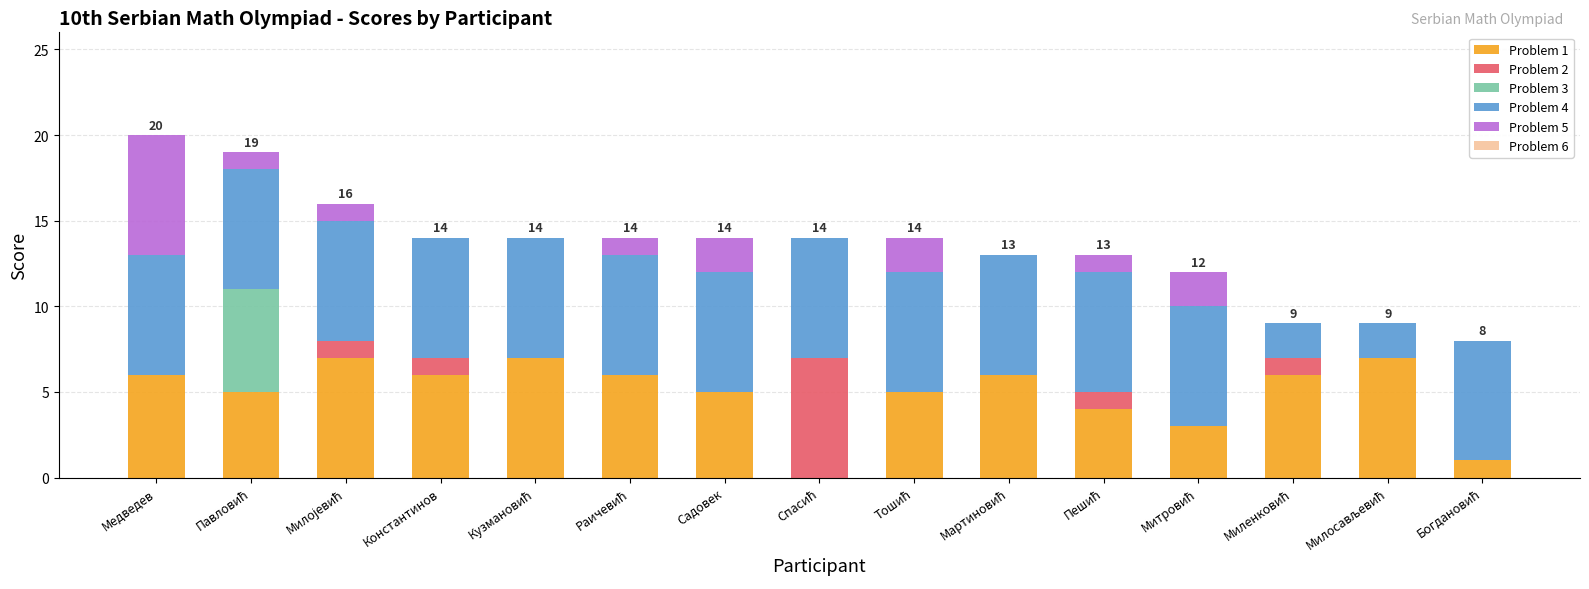

Are the bars grouped side by side (vs. stacked)?

No